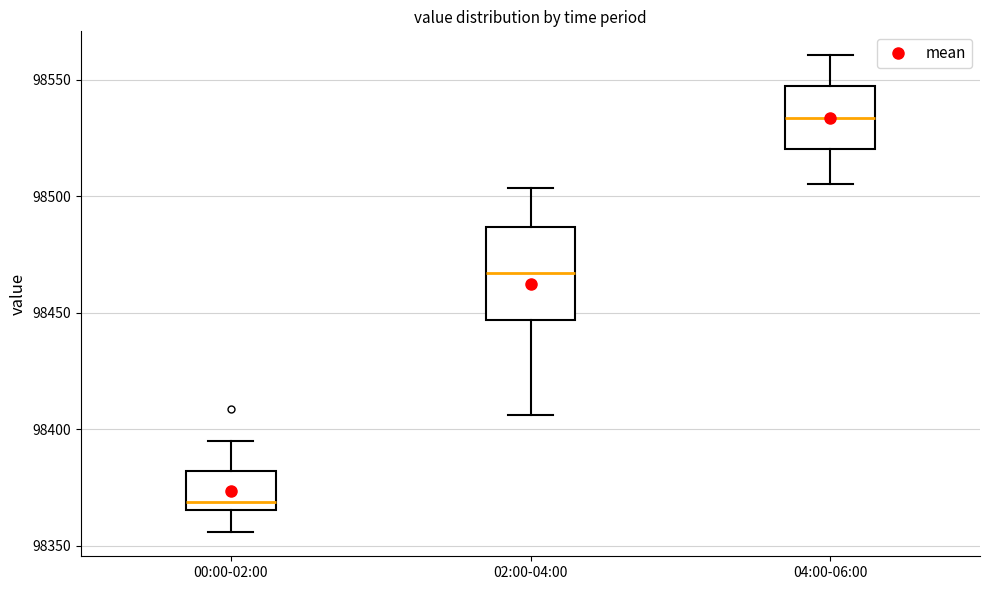

Reading left to right, read every box against the y-axis: the position of its median line, the range the box covers, and the ends of its whiskers. The values are not printed on the chart, so give them approximately, as read against the axis.

00:00-02:00: median 98370, box 98365 to 98380, whiskers 98355 to 98395
02:00-04:00: median 98465, box 98445 to 98485, whiskers 98405 to 98505
04:00-06:00: median 98535, box 98520 to 98545, whiskers 98505 to 98560